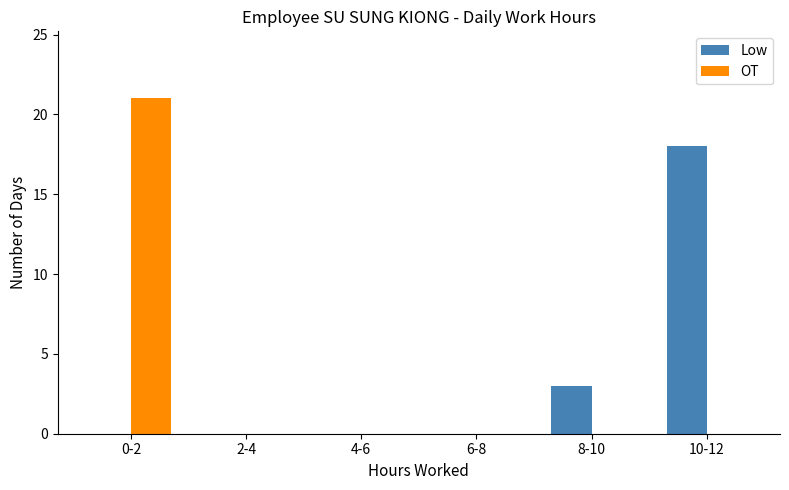

Between 4-6 and 8-10, which series saw the biggest shift?

Low